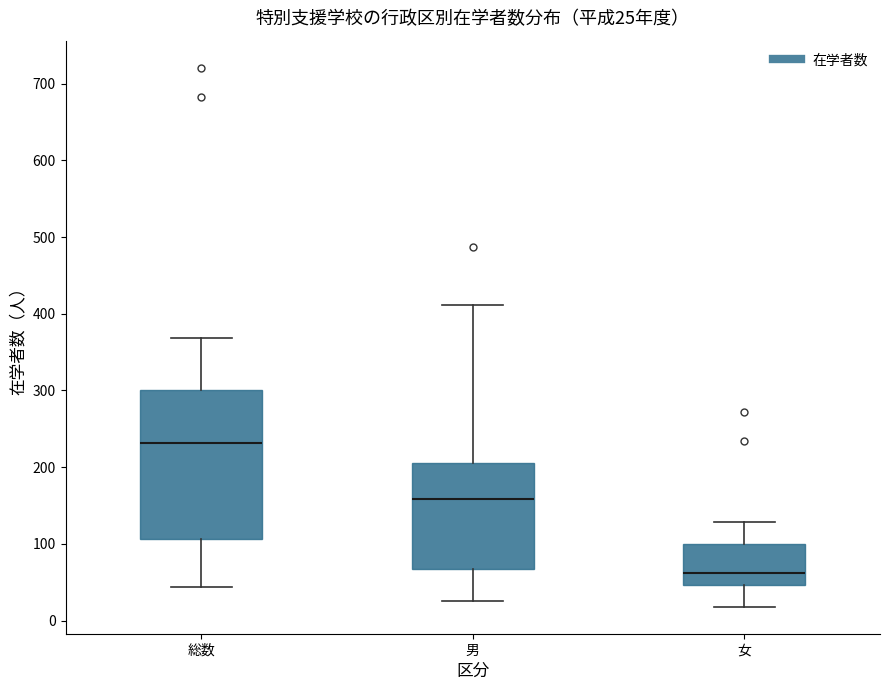

Which box has the lowest median line?

女